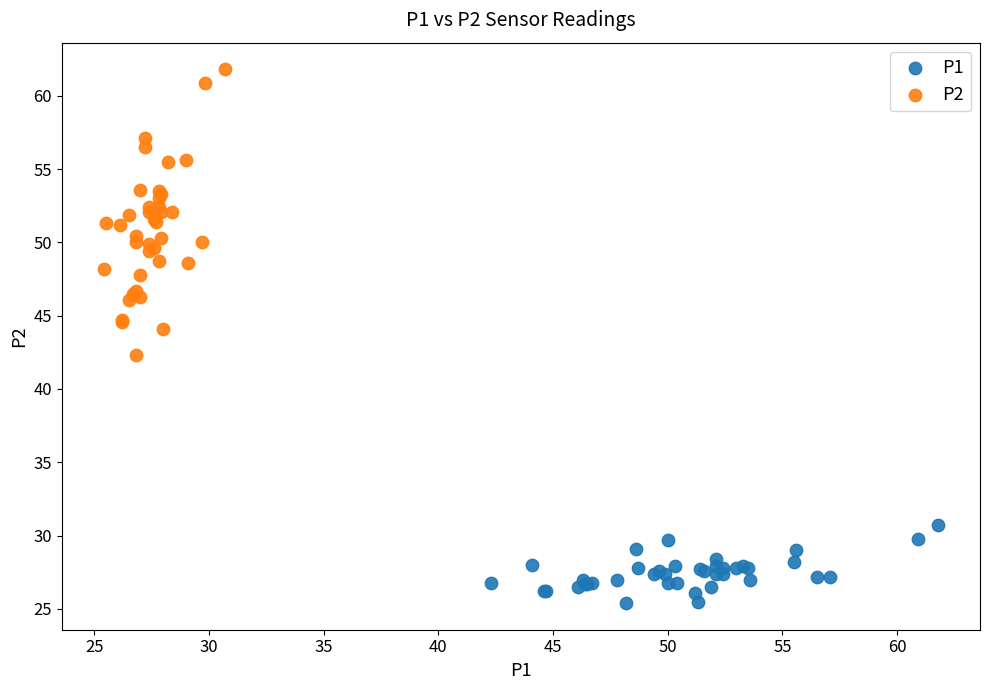

Which series reaches the minimum Y coordinate?

P1